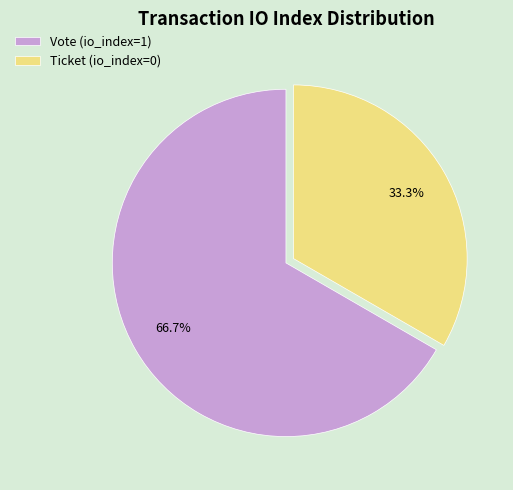

What is the largest slice in the pie chart?

Vote (io_index=1)